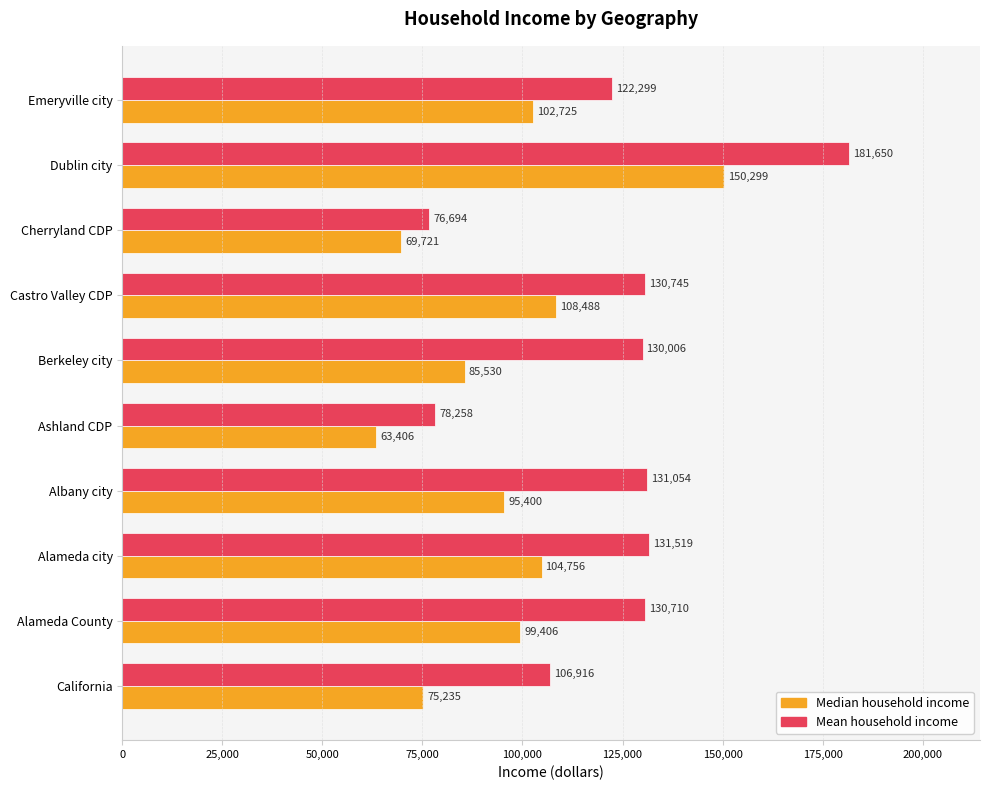

Where is Median household income nearest to the value 106852?

Castro Valley CDP